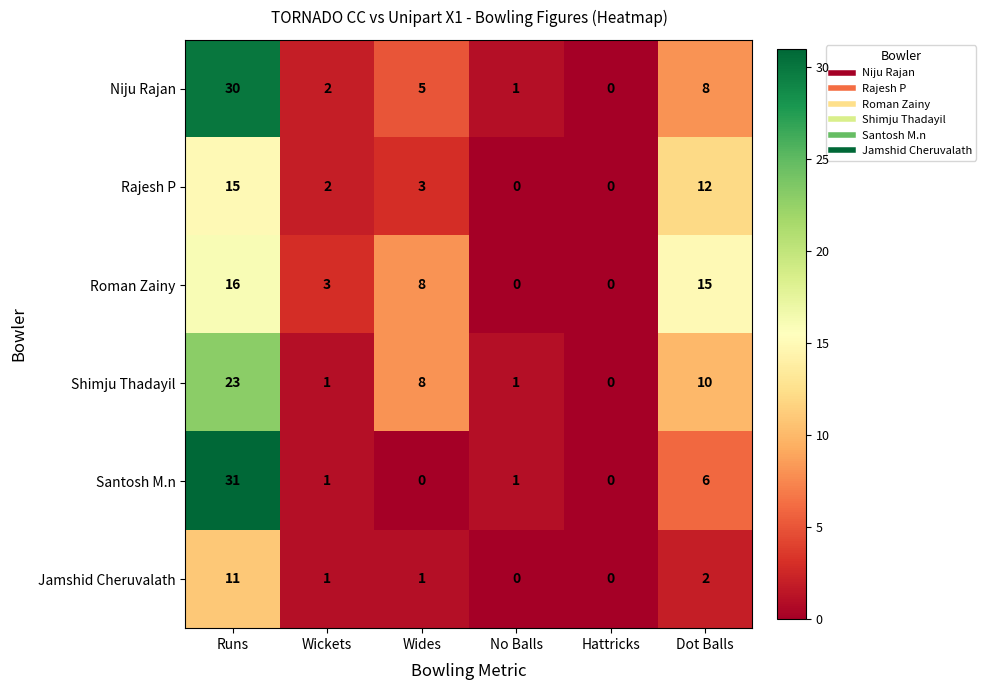

The value of Niju Rajan at Wides is 7. True or false?

False